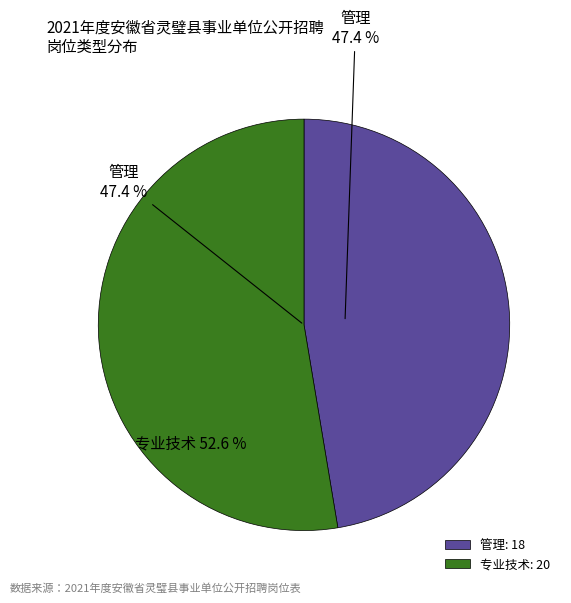

What portion of the pie excludes 管理?

52.6%